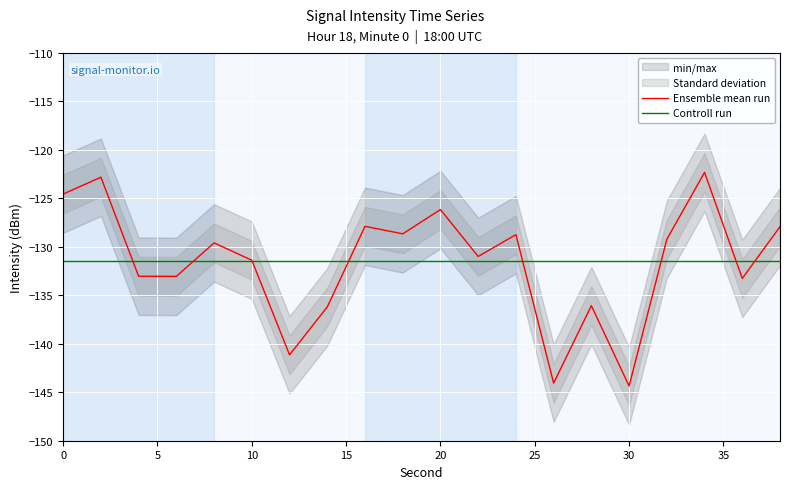

True or false: Controll run has more than 1 points higher than both neighbors.

False